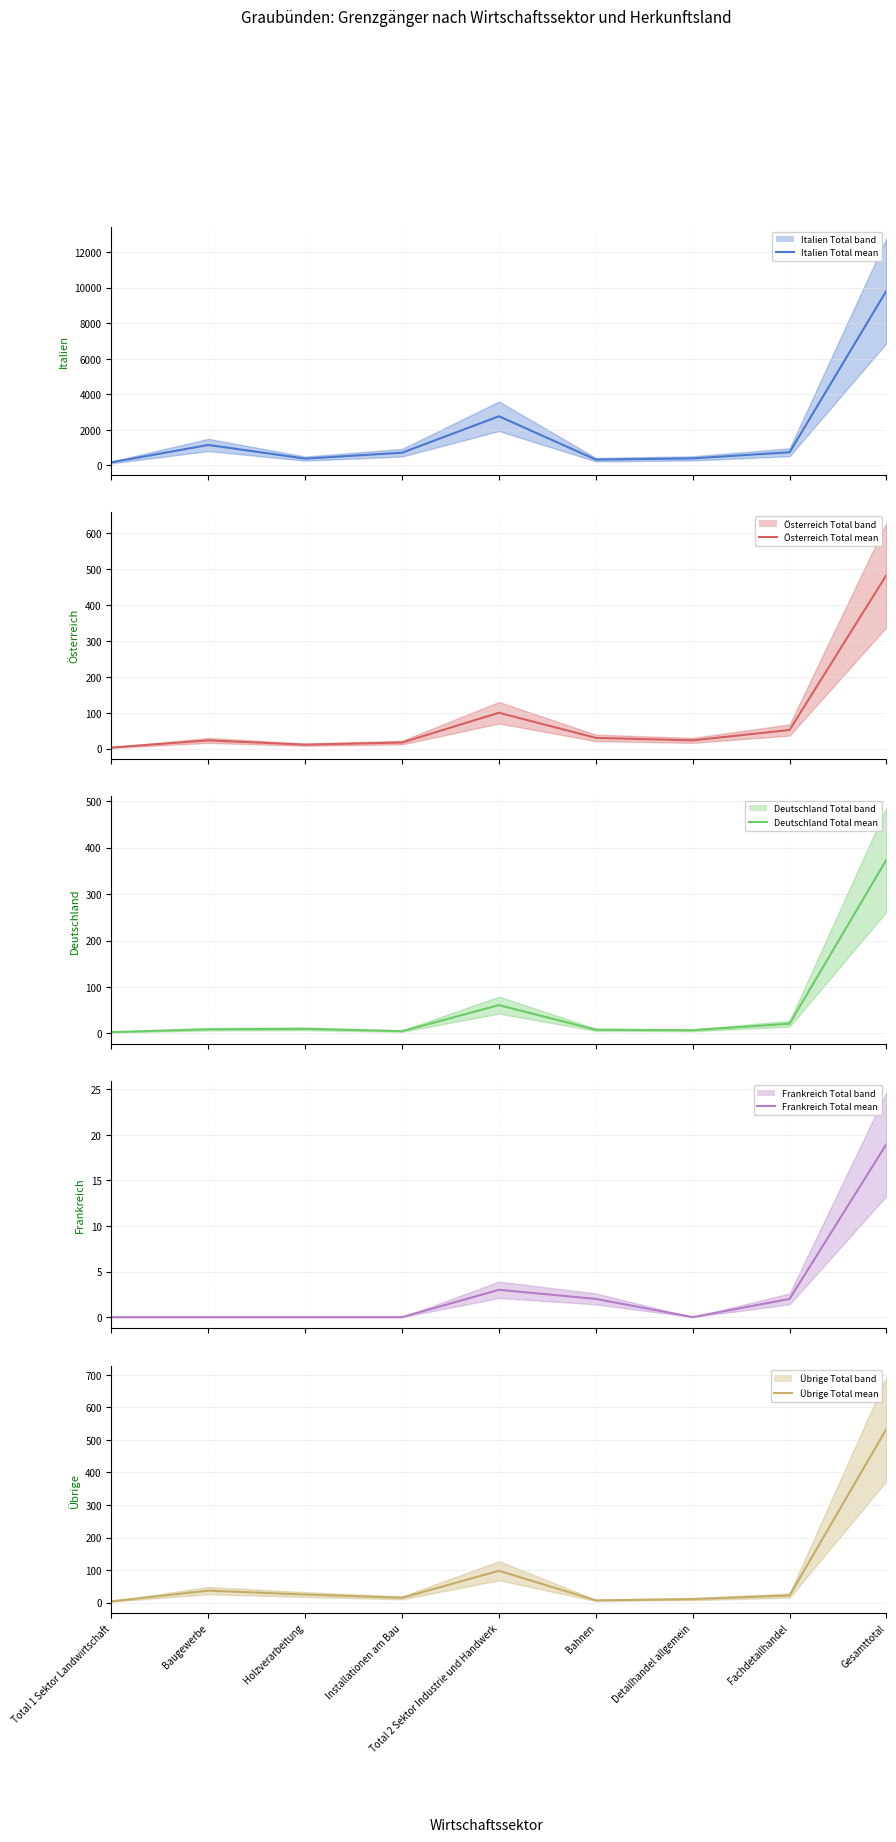

What is the average value of the Frankreich Total mean series?

3